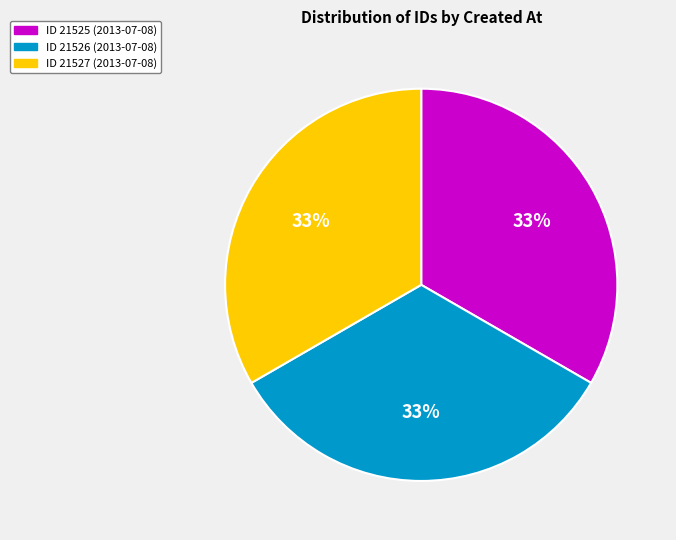

To the nearest percent, what is the average slice percentage?

33%